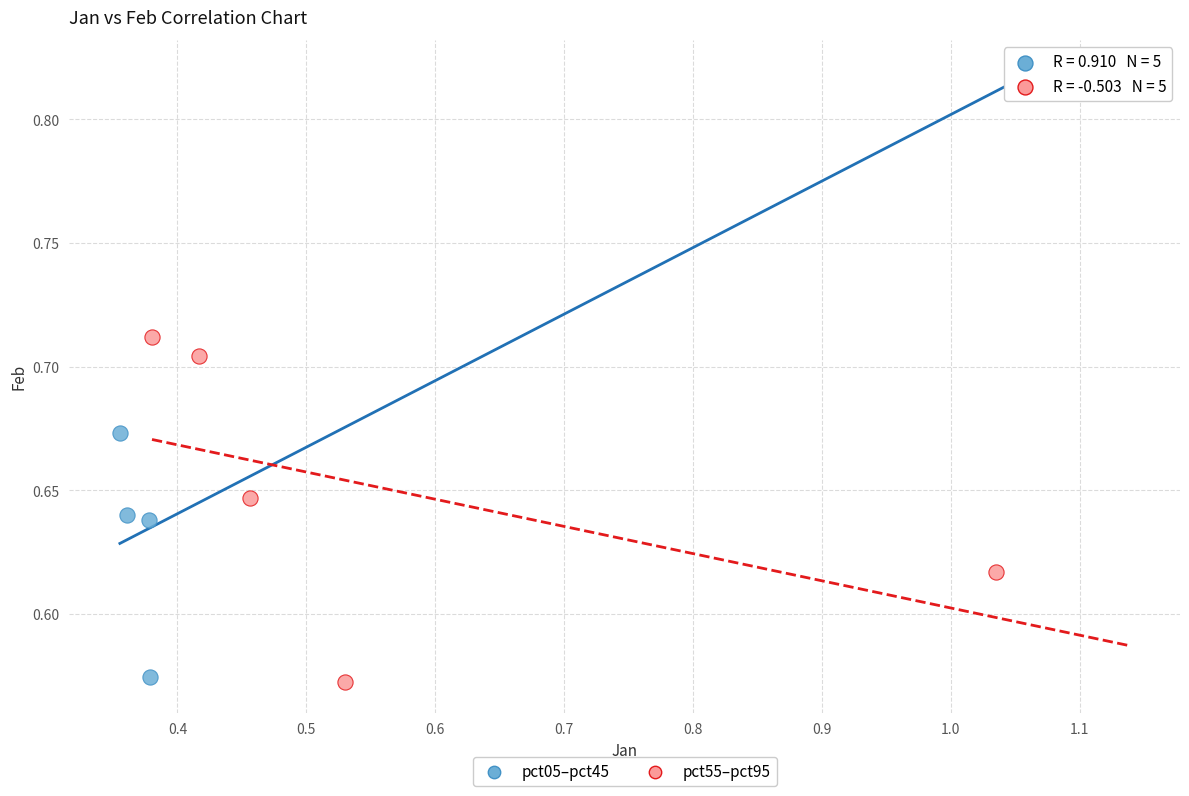

Which series has the widest spread of Y values?

pct05–pct45